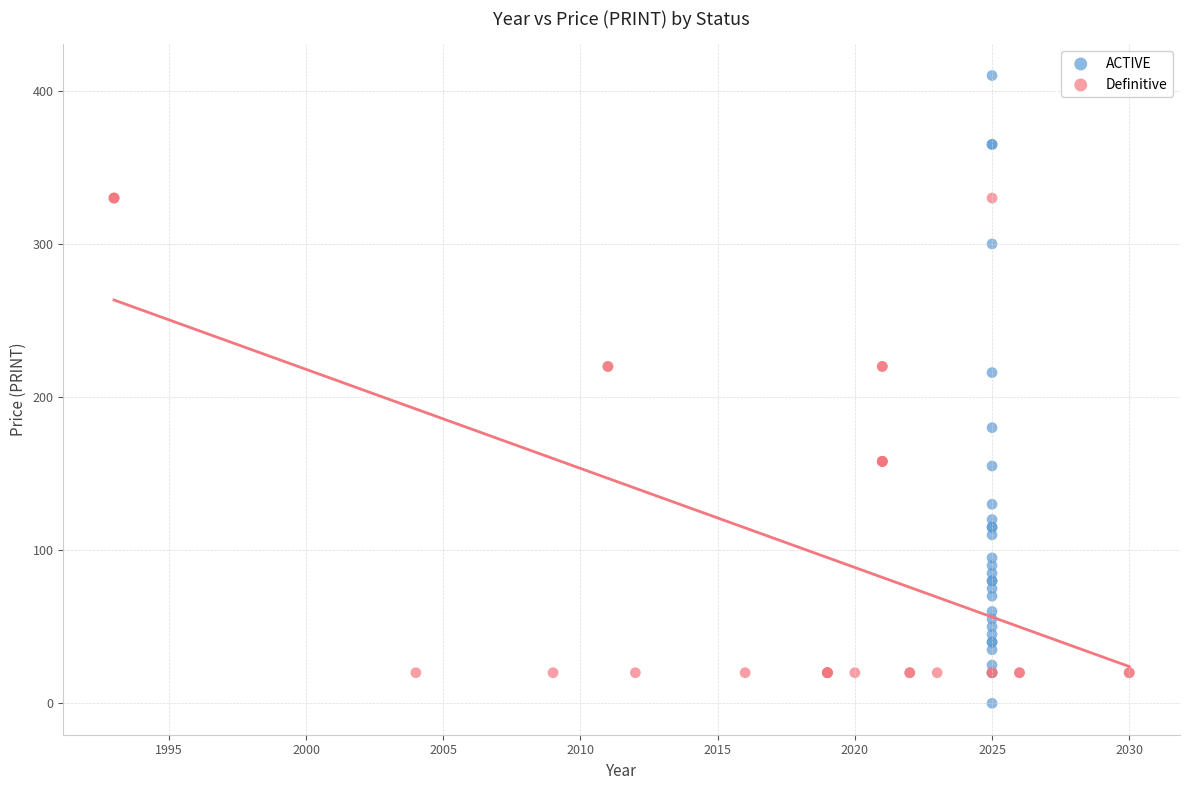

Which series has the largest Y range (max minus min)?

ACTIVE